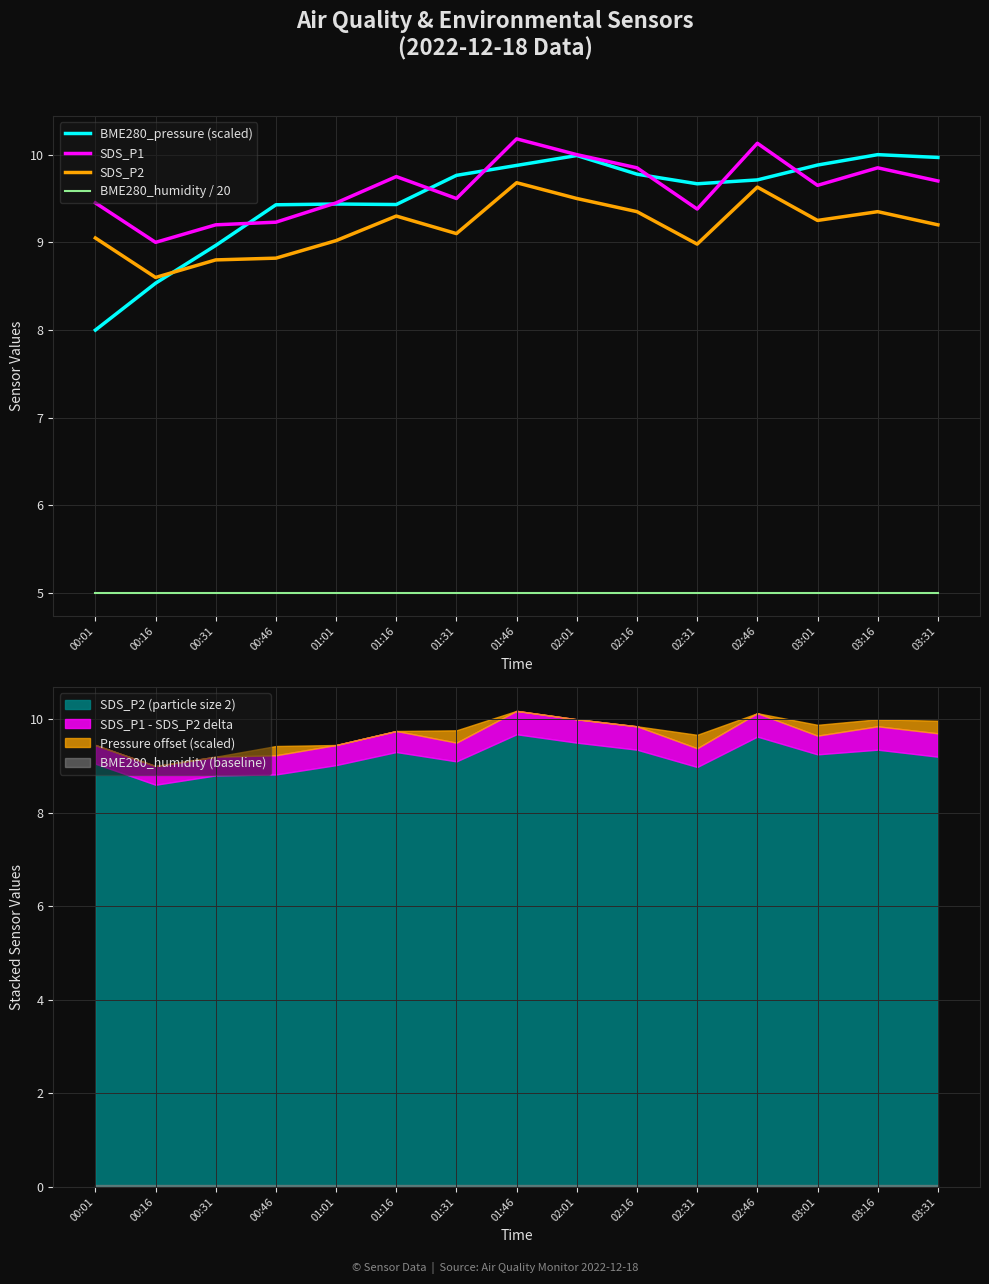

What is the label of the 1st point from the right?

03:31